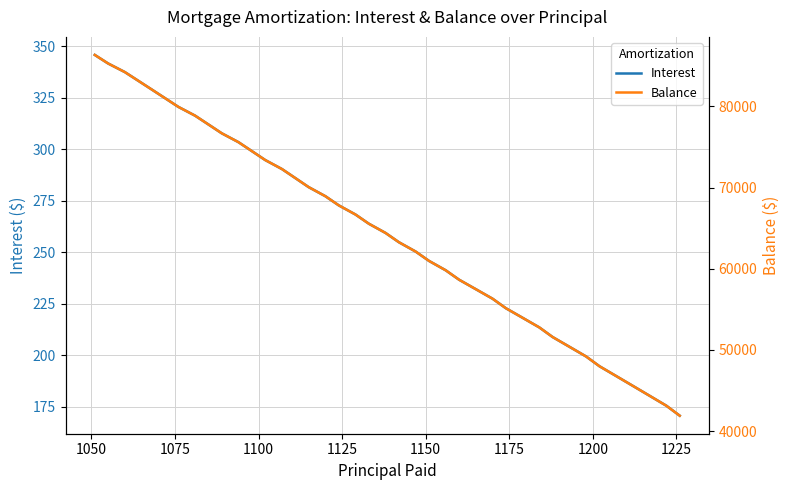

How many lines are shown in the chart?

2